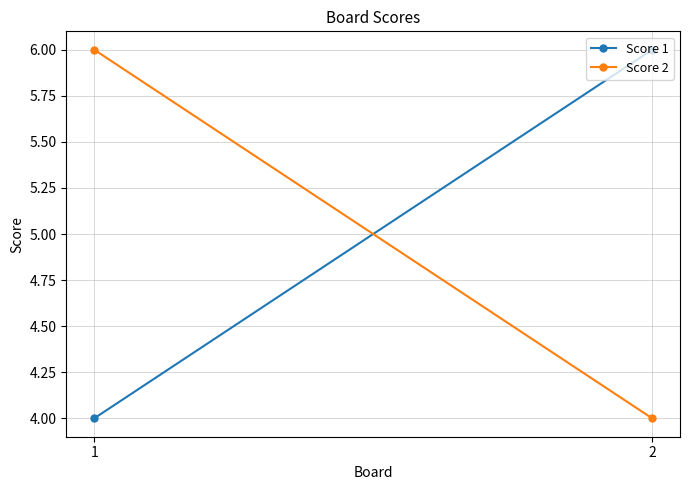

How many series are shown in this chart?

2